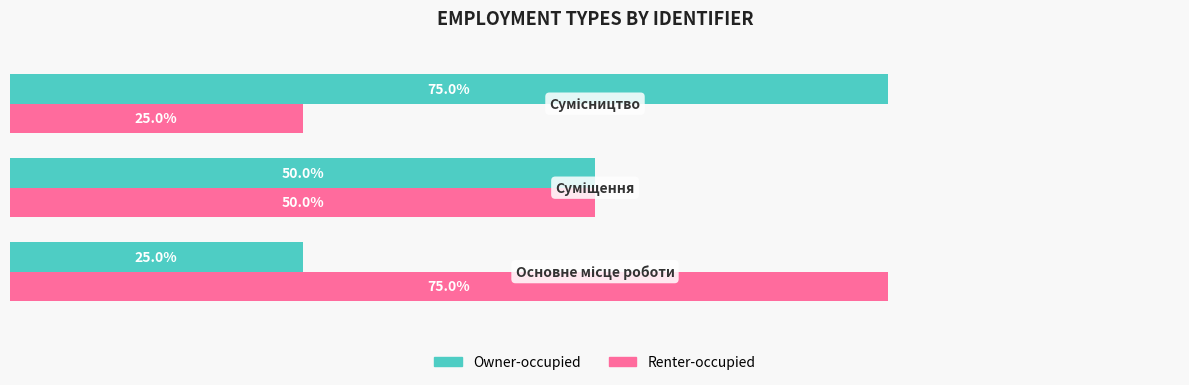

What are all the series names shown in the legend?

Owner-occupied, Renter-occupied